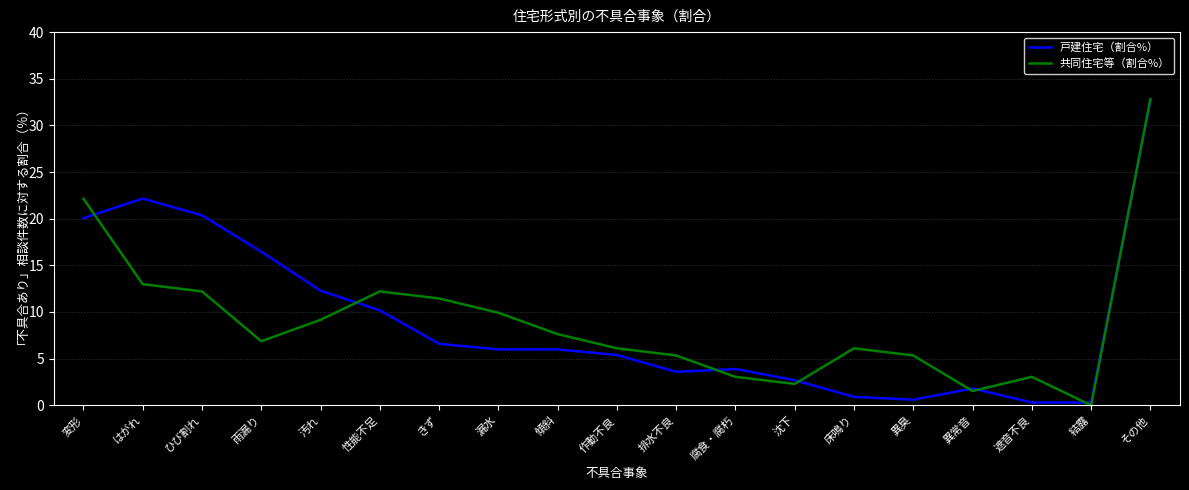

At which label is 戸建住宅（割合%） closest to 16?

雨漏り